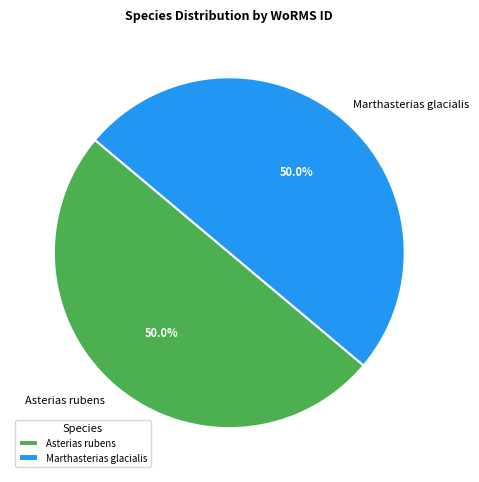

What is the ratio of the value at Asterias rubens to the value at Marthasterias glacialis?

1.0